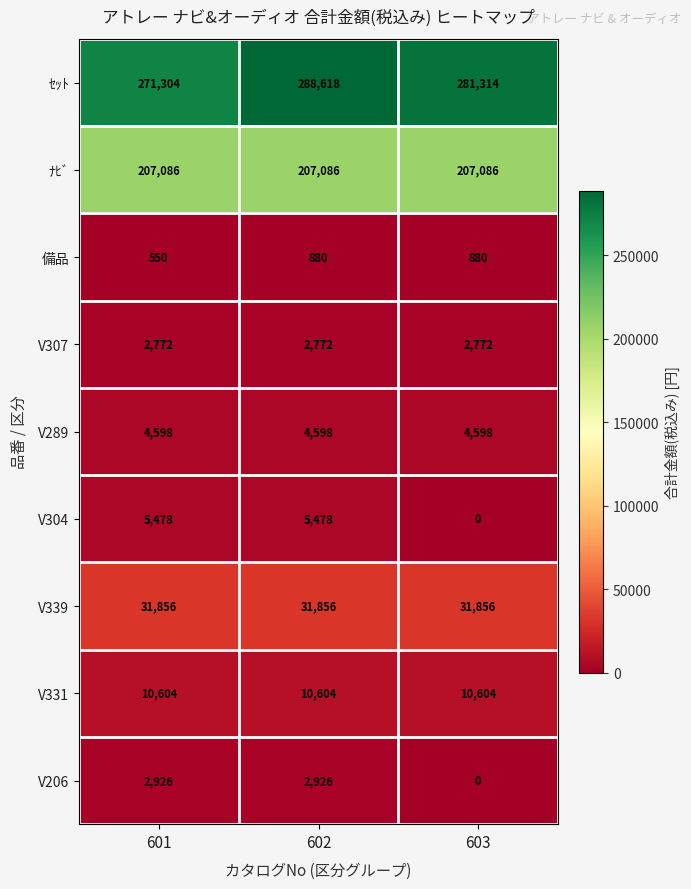

At how many categories does at least one series exceed 169579?

3